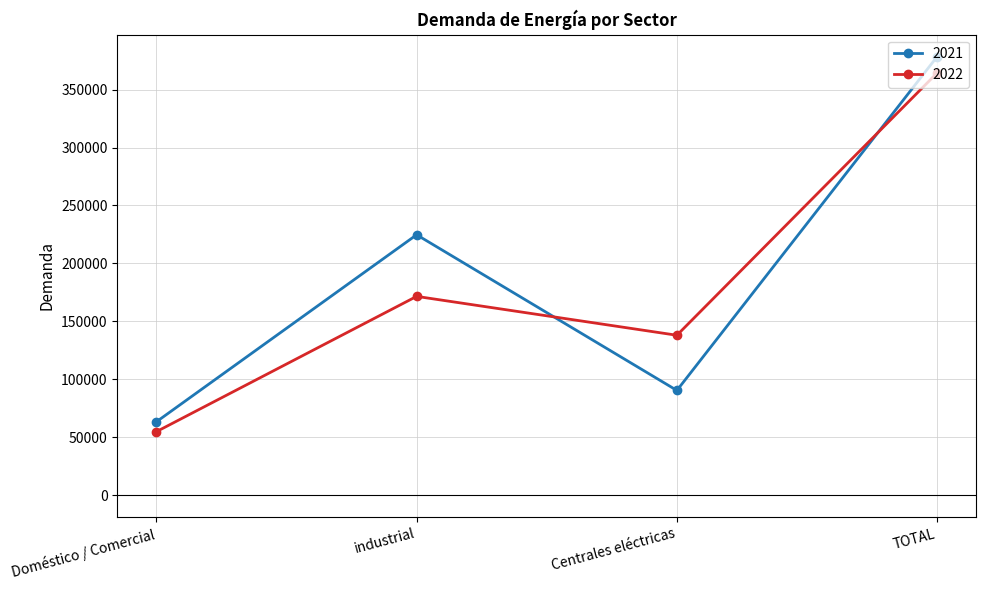

Reading left to right, transcribe all the data shown in this chart.

2021: Doméstico / Comercial=63330	industrial=224700	Centrales eléctricas=90400	TOTAL=378430
2022: Doméstico / Comercial=54810	industrial=171550	Centrales eléctricas=138006	TOTAL=364366